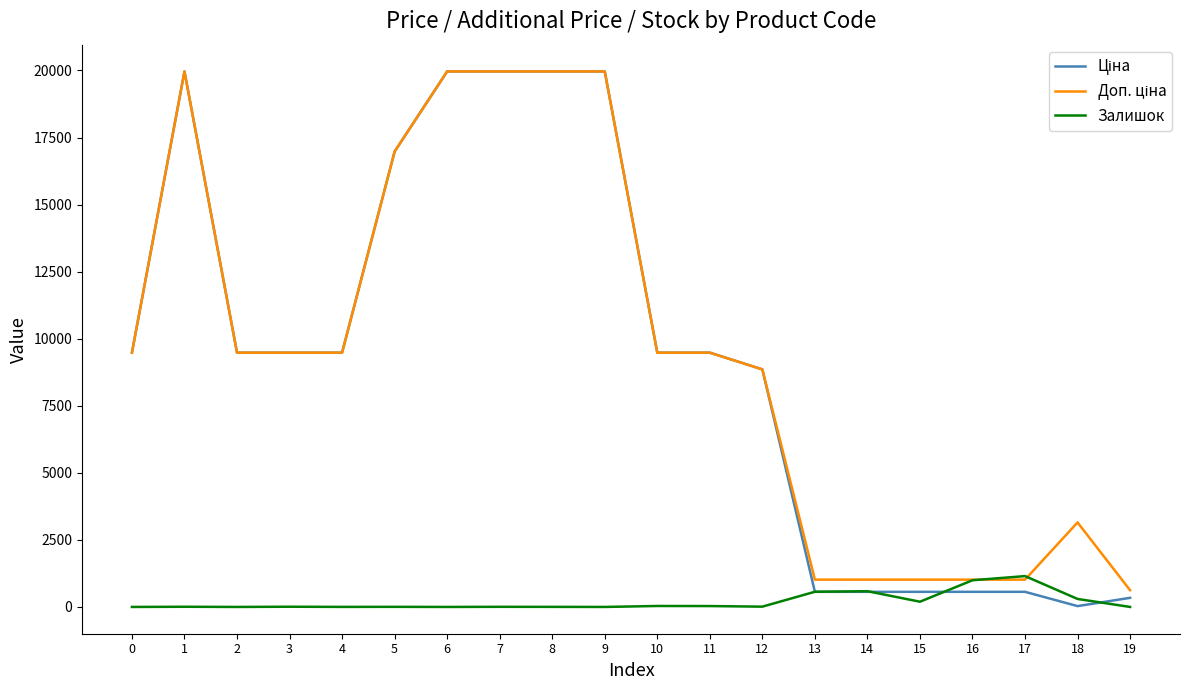

What is the greatest value displayed?

19964.2